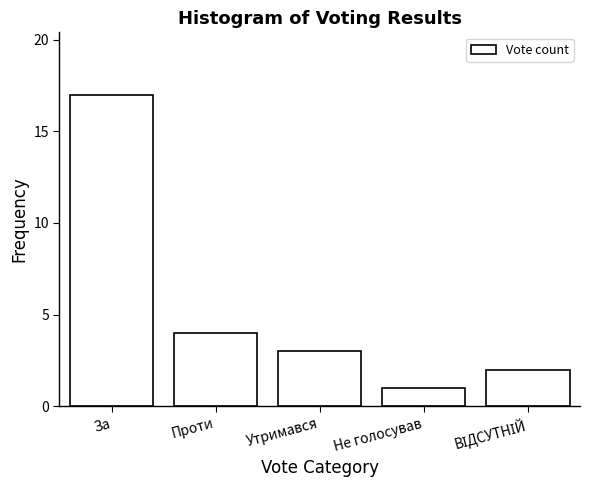

Reading left to right, what are all the values shown in this chart?

17	4	3	1	2